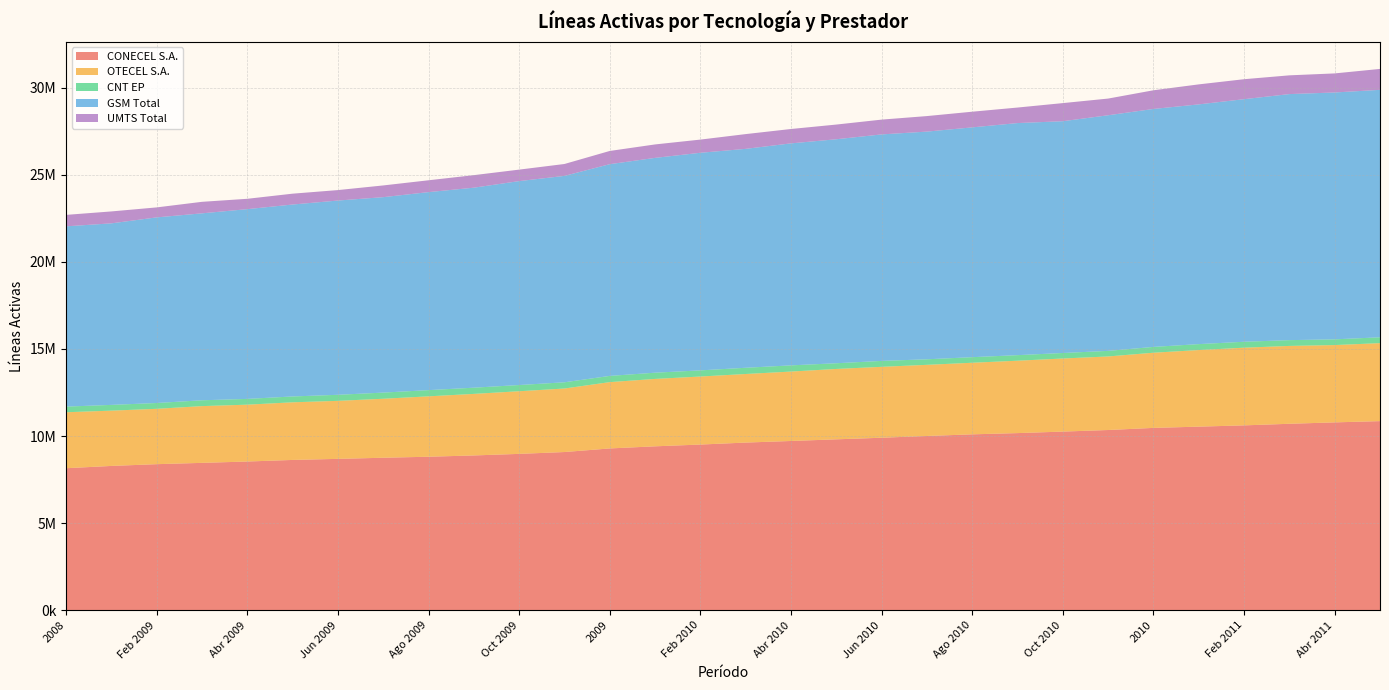

Reading left to right, transcribe all the data shown in this chart.

CONECEL S.A.: 2008=8156359	Ene 2009=8287484	Feb 2009=8388534	Mar 2009=8463534	Abr 2009=8541054	May 2009=8631581	Jun 2009=8692970	Jul 2009=8757321	Ago 2009=8815709	Sep 2009=8889565	Oct 2009=8979559	Nov 2009=9085049	2009=9291268	Ene 2010=9413020	Feb 2010=9514599	Mar 2010=9628485	Abr 2010=9719643	May 2010=9814475	Jun 2010=9905599	Jul 2010=10006645	Ago 2010=10100770	Sep 2010=10172071	Oct 2010=10258688	Nov 2010=10349269	2010=10470502	Ene 2011=10542836	Feb 2011=10615546	Mar 2011=10706611	Abr 2011=10787725	May 2011=10859278
OTECEL S.A.: 2008=3211922	Ene 2009=3173204	Feb 2009=3176502	Mar 2009=3257699	Abr 2009=3262702	May 2009=3307629	Jun 2009=3329956	Jul 2009=3385733	Ago 2009=3466213	Sep 2009=3532685	Oct 2009=3594896	Nov 2009=3645994	2009=3806432	Ene 2010=3868567	Feb 2010=3904390	Mar 2010=3935607	Abr 2010=3984045	May 2010=4039162	Jun 2010=4069975	Jul 2010=4083531	Ago 2010=4108651	Sep 2010=4154773	Oct 2010=4194580	Nov 2010=4221593	2010=4314599	Ene 2011=4395998	Feb 2011=4457956	Mar 2011=4468931	Abr 2011=4436954	May 2011=4476084
CNT EP: 2008=323967	Ene 2009=330269	Feb 2009=334341	Mar 2009=334341	Abr 2009=331256	May 2009=335725	Jun 2009=347752	Jul 2009=353557	Ago 2009=356327	Sep 2009=356327	Oct 2009=356570	Nov 2009=356900	2009=356900	Ene 2010=357344	Feb 2010=353181	Mar 2010=357344	Abr 2010=355675	May 2010=327319	Jun 2010=339718	Jul 2010=317884	Ago 2010=320415	Sep 2010=318952	Oct 2010=316188	Nov 2010=320319	2010=333730	Ene 2011=340203	Feb 2011=341177	Mar 2011=331798	Abr 2011=328641	May 2011=335329
GSM Total: 2008=10346902	Ene 2009=10419055	Feb 2009=10653063	Mar 2009=10729403	Abr 2009=10890308	May 2009=11016135	Jun 2009=11148440	Jul 2009=11216415	Ago 2009=11364013	Sep 2009=11478423	Oct 2009=11703686	Nov 2009=11846264	2009=12151710	Ene 2010=12329149	Feb 2010=12488163	Mar 2010=12564254	Abr 2010=12740983	May 2010=12856174	Jun 2010=12999762	Jul 2010=13067798	Ago 2010=13189012	Sep 2010=13320083	Oct 2010=13302945	Nov 2010=13523072	2010=13657394	Ene 2011=13759432	Feb 2011=13922671	Mar 2011=14121932	Abr 2011=14168292	May 2011=14201696
UMTS Total: 2008=656989	Ene 2009=684096	Feb 2009=572803	Mar 2009=660611	Abr 2009=593793	May 2009=622374	Jun 2009=600318	Jul 2009=672757	Ago 2009=680120	Sep 2009=719529	Oct 2009=659001	Nov 2009=682348	2009=758577	Ene 2010=771570	Feb 2010=756855	Mar 2010=846753	Abr 2010=825067	May 2010=842790	Jun 2010=848490	Jul 2010=891003	Ago 2010=899033	Sep 2010=890502	Oct 2010=1039310	Nov 2010=957511	2010=1071603	Ene 2011=1147946	Feb 2011=1145810	Mar 2011=1075928	Abr 2011=1094119	May 2011=1200732